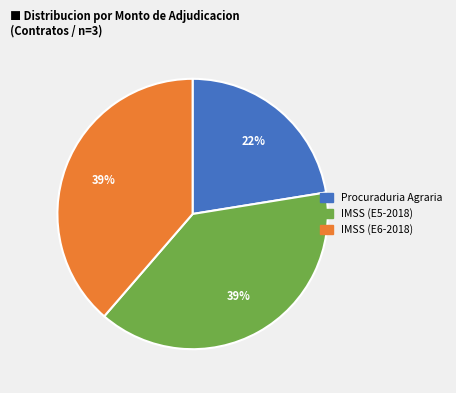

What is the smallest slice in the pie chart?

Procuraduria Agraria